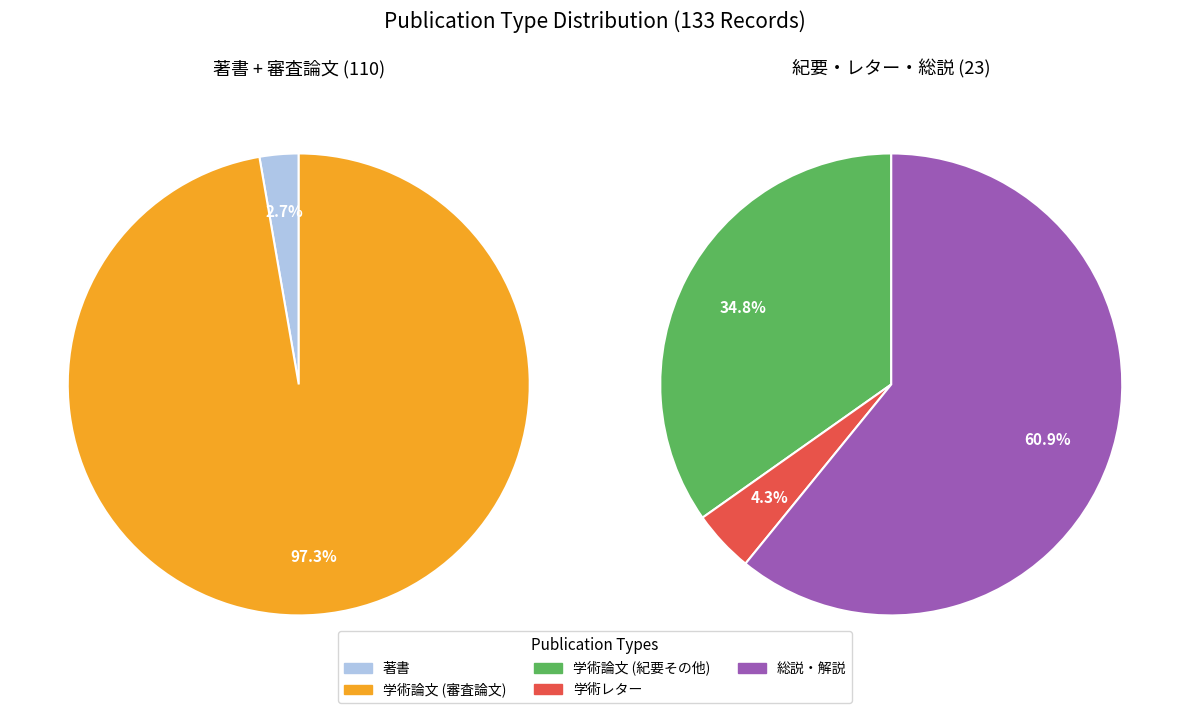

True or false: 学術レター accounts for 1% of the total.

True